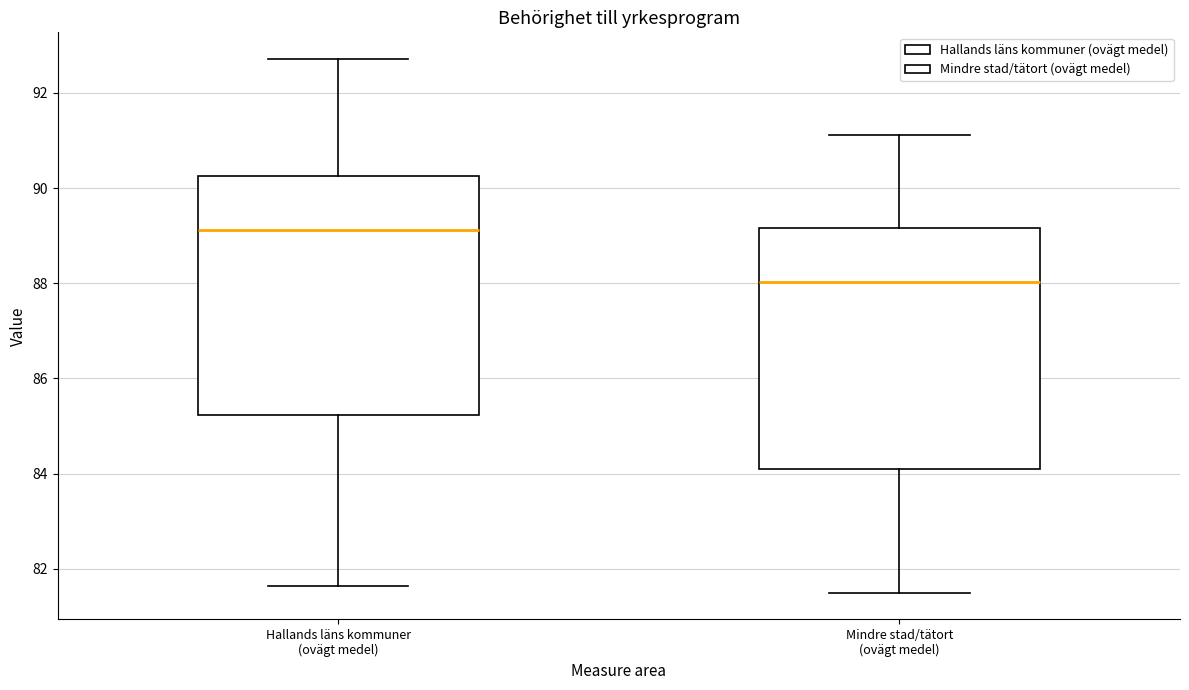

Reading left to right, transcribe this box plot: for each box, give where its median line is, the range the box spans, and where its two whiskers end, as read against the y-axis. The values are not printed on the chart, so give them approximately, as read against the axis.

Hallands läns kommuner (ovägt medel): median 89.2, box 85.2 to 90.2, whiskers 81.6 to 92.8
Mindre stad/tätort (ovägt medel): median 88.0, box 84.2 to 89.2, whiskers 81.6 to 91.2